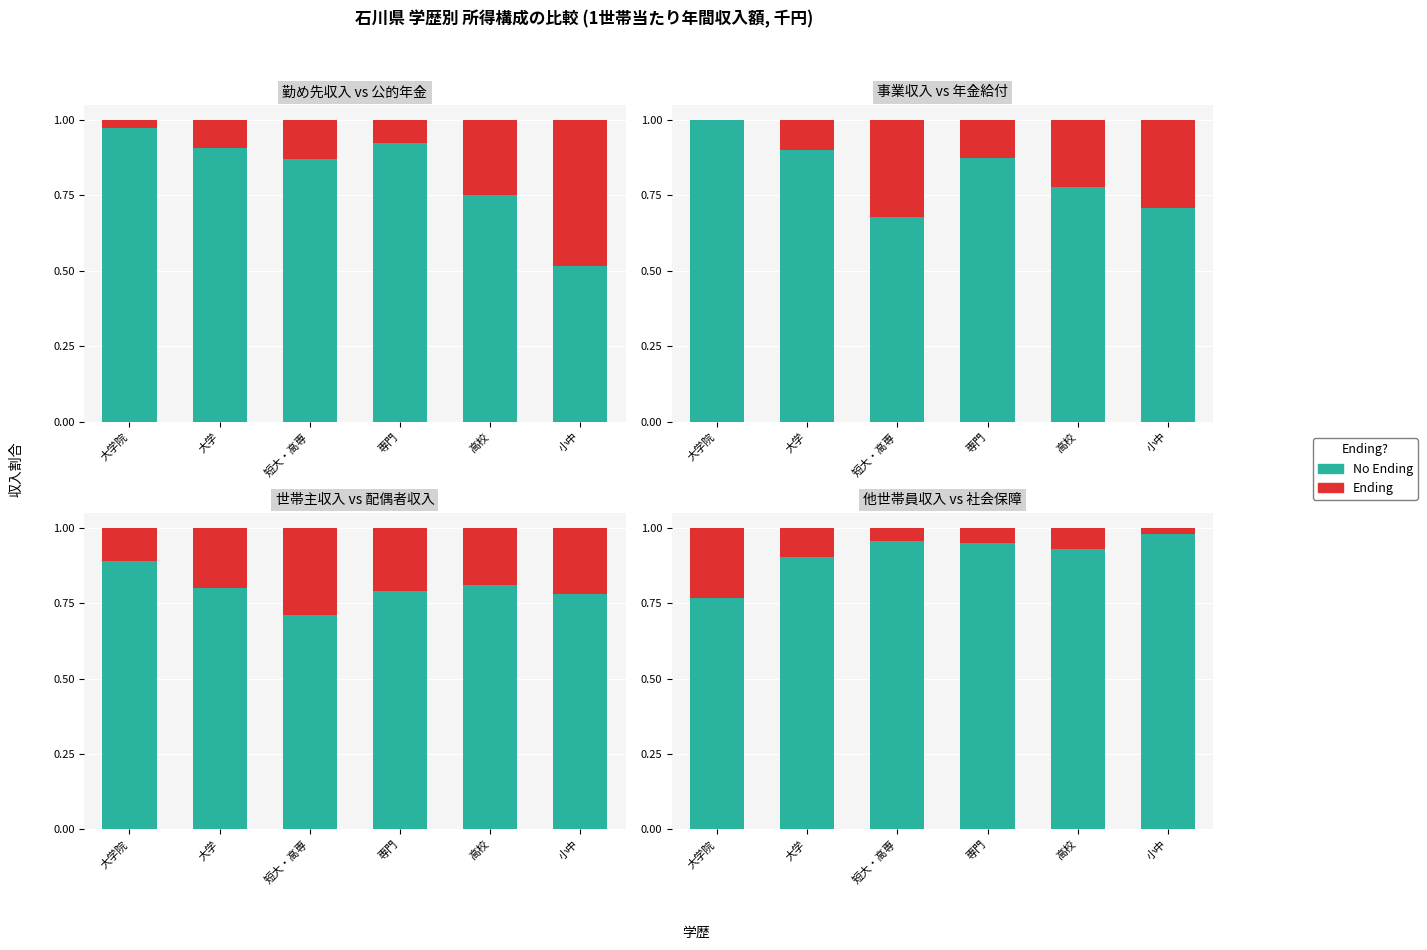

What value does the Ending series have at 専門?

0.1